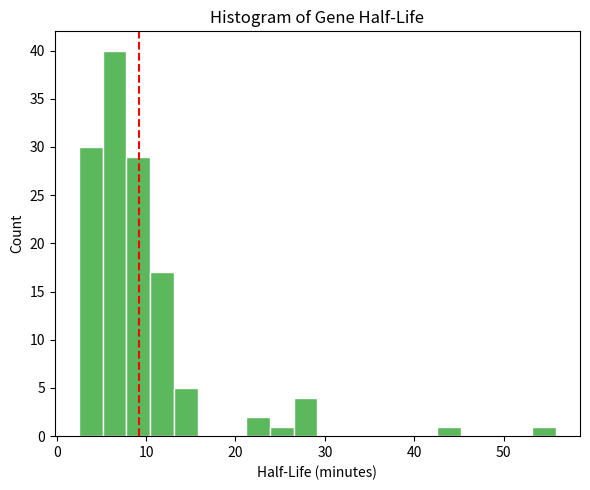

Read against the x-axis, roughly where is the centre of the tallest bar?

6